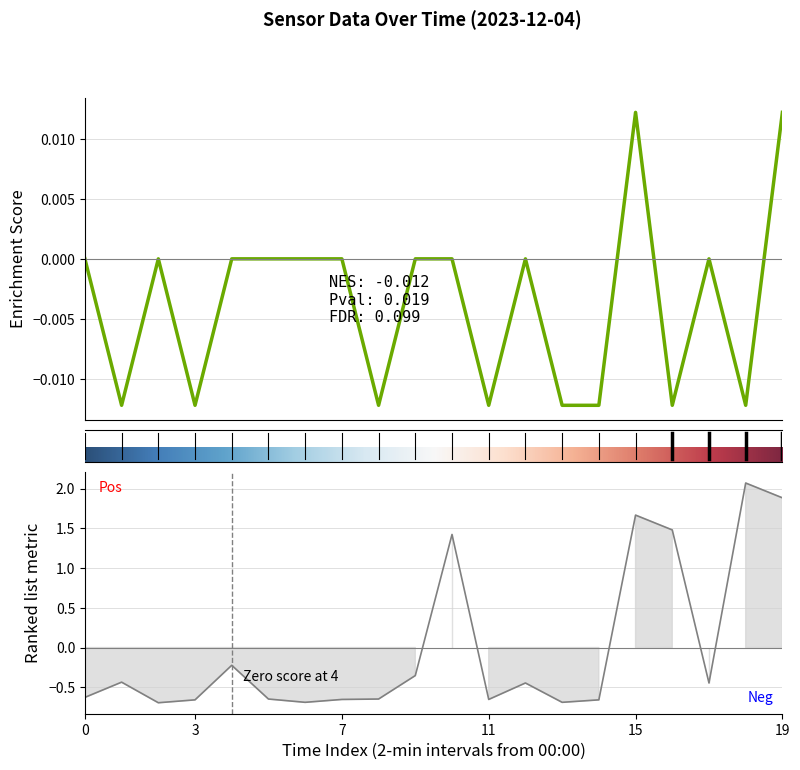

What is the minimum value shown in the chart?

-0.7